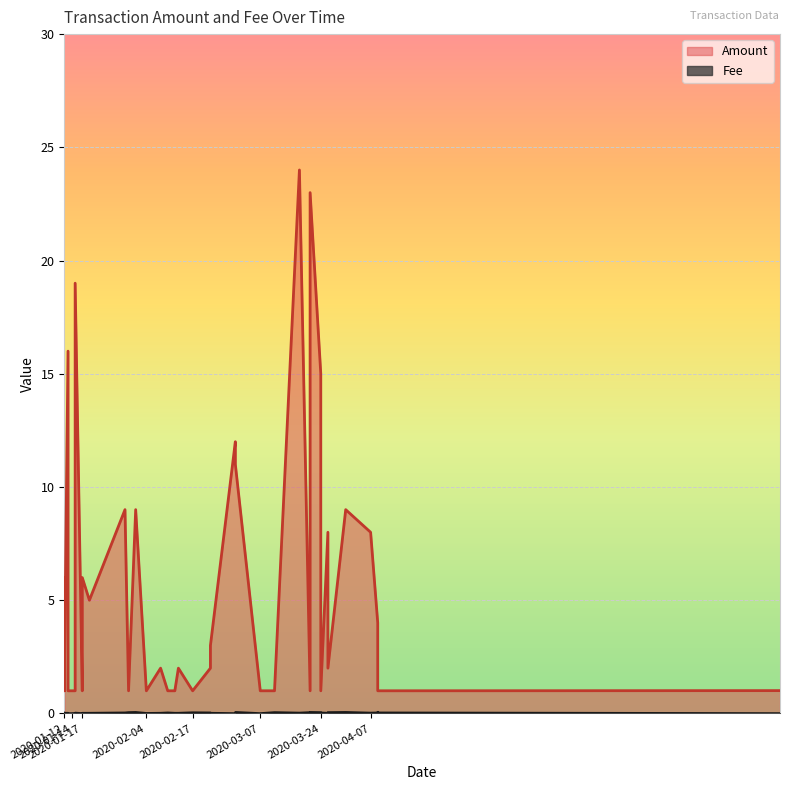

What is the label of the 17th point from the right?

2020-02-08